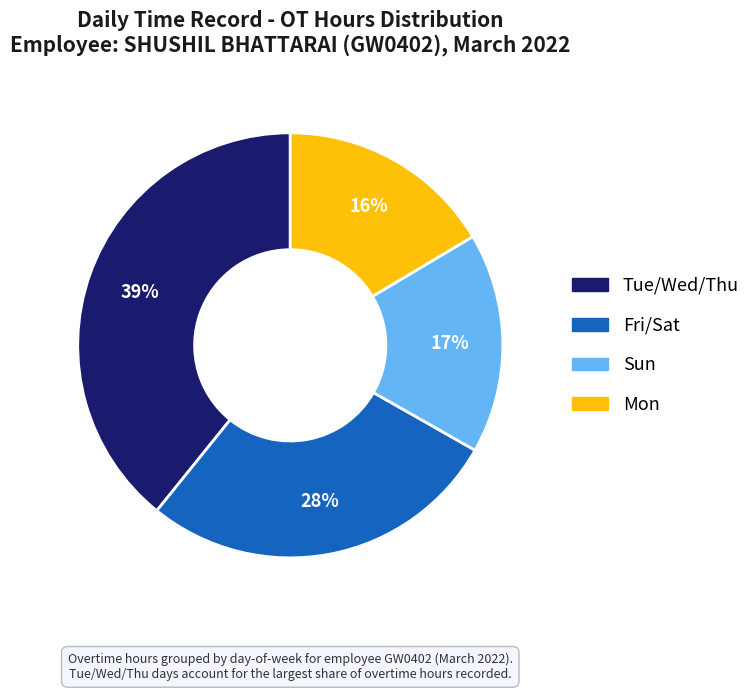

Is there any slice that represents more than half of the pie?

No